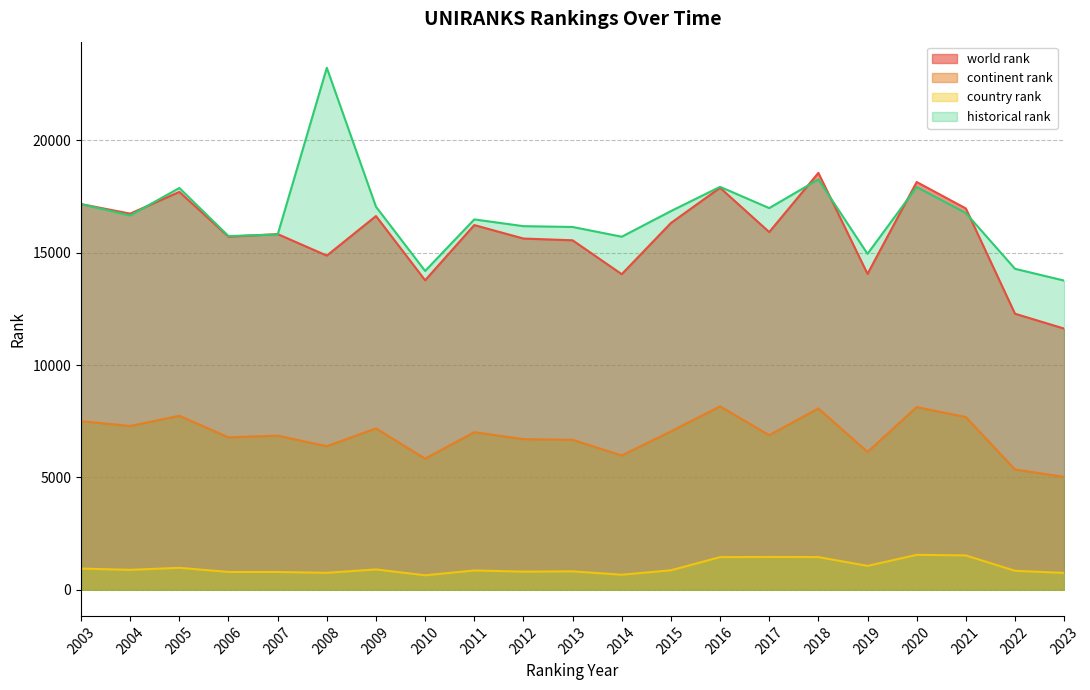

Which series has the largest range (max minus min)?

historical rank